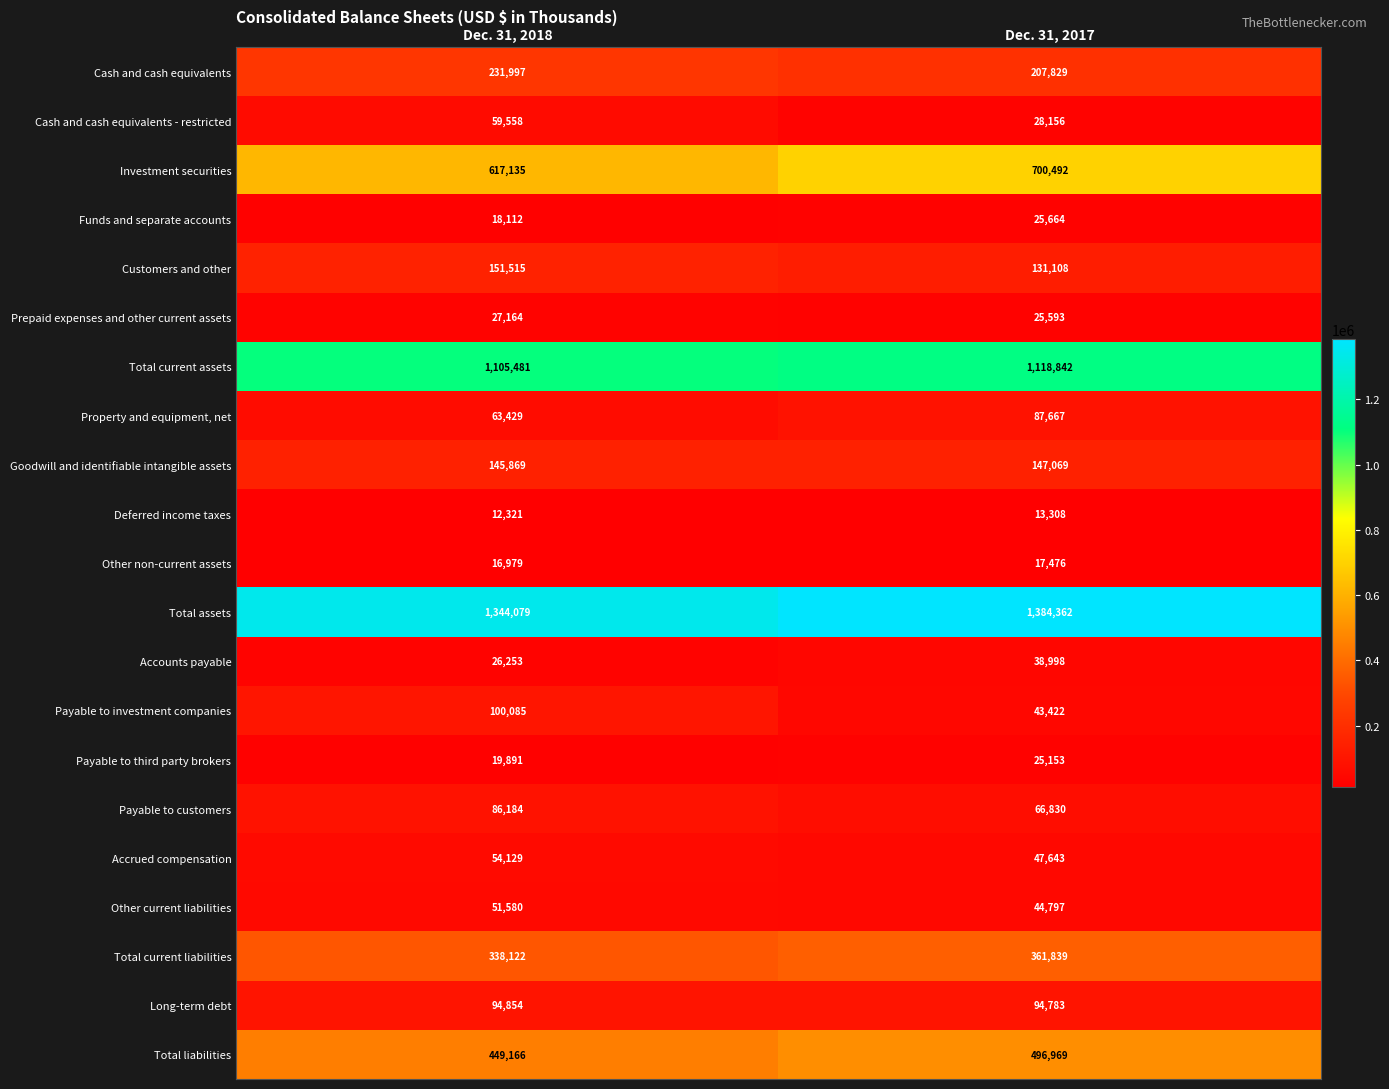

How many data points does each series have?

2